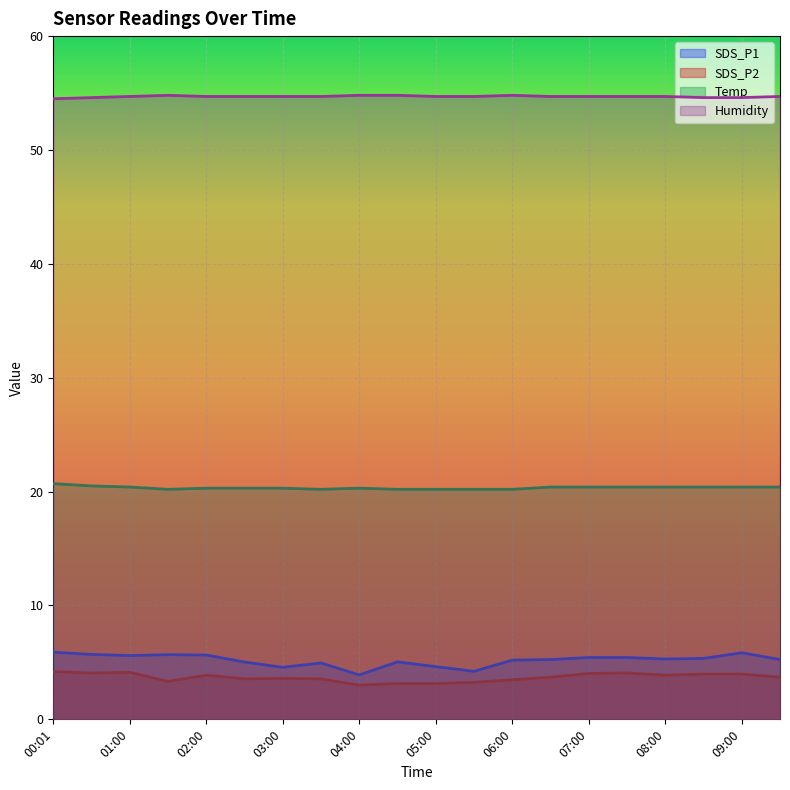

What position from the right is 01:00?

18